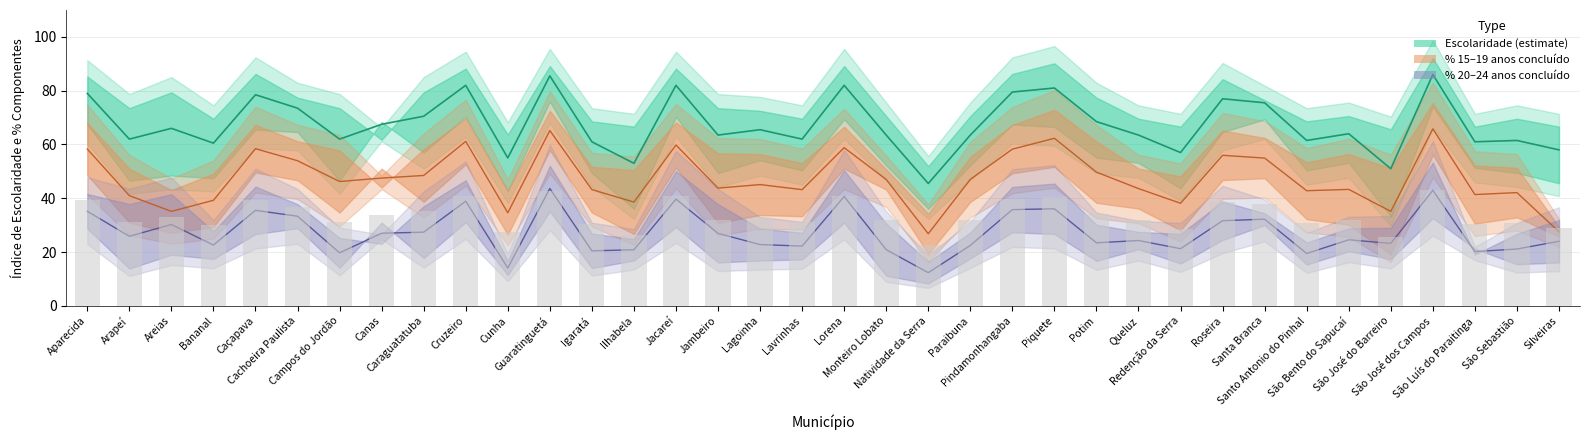

What is the smallest value displayed?

26.8